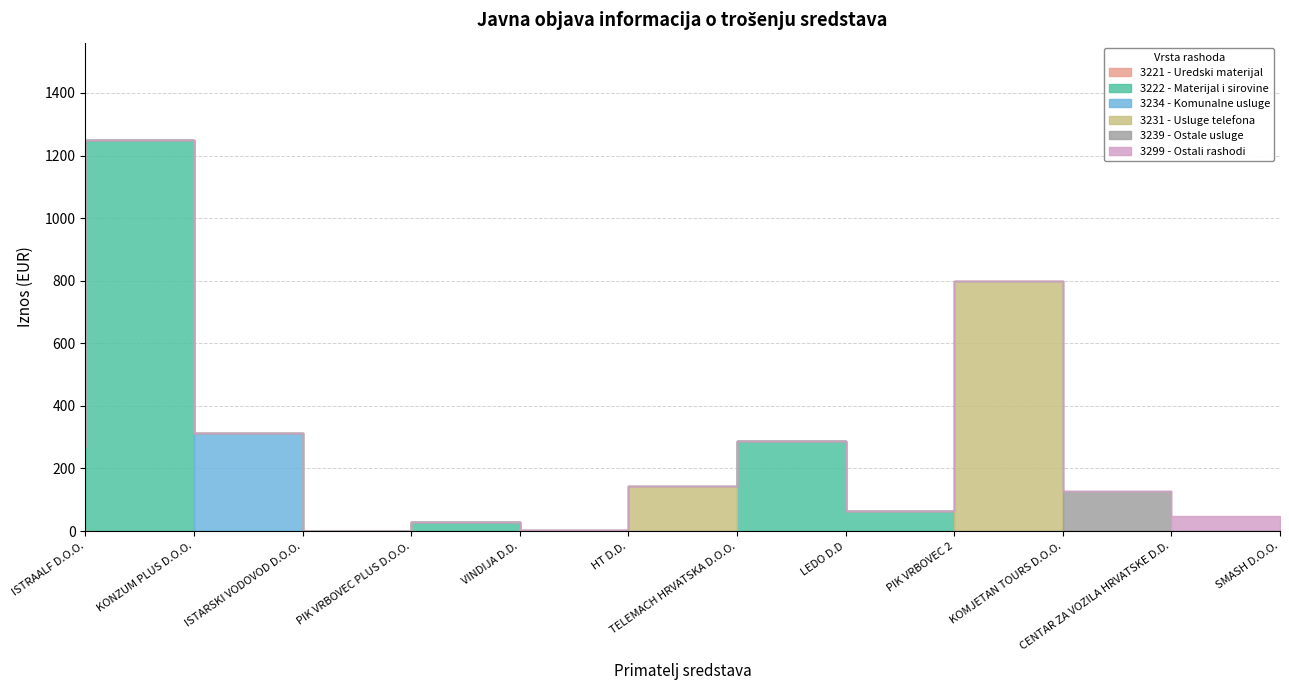

Between KOMJETAN TOURS D.O.O. and CENTAR ZA VOZILA HRVATSKE D.D., which series saw the biggest shift?

3231 - Usluge telefona